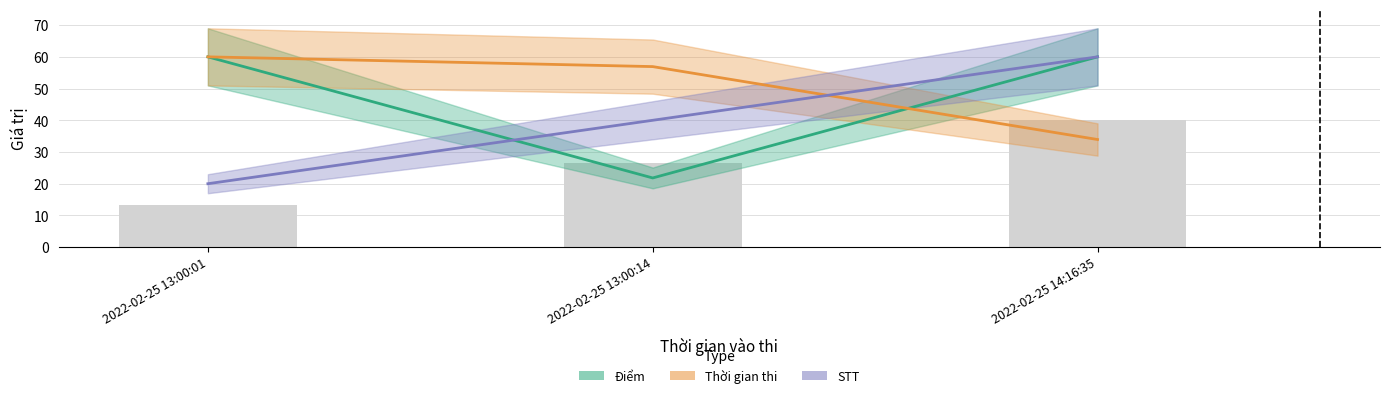

Which series changed the most between 2022-02-25 13:00:14 and 2022-02-25 14:16:35?

Điểm